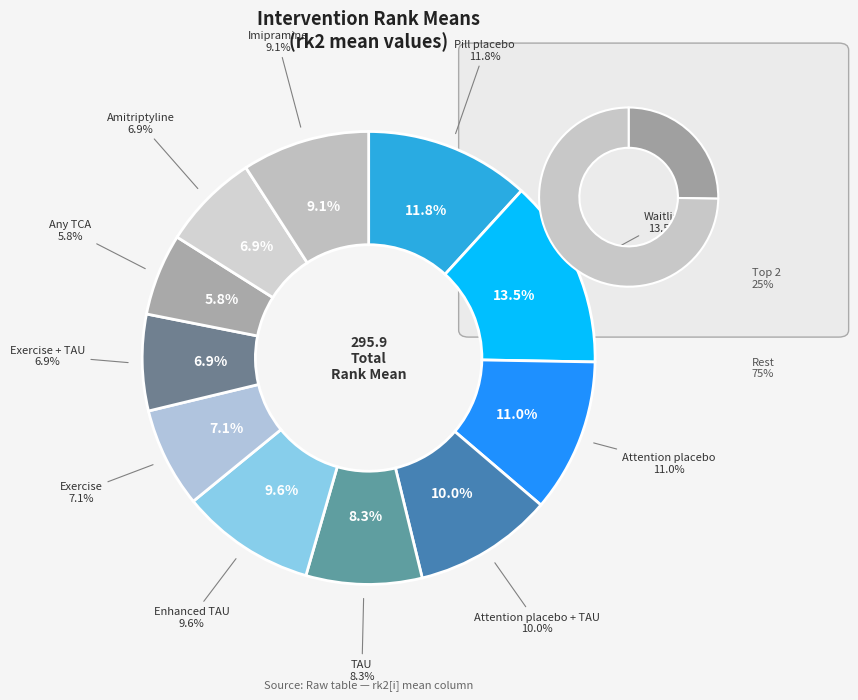

Does Exercise + TAU account for over 50% of the chart?

No